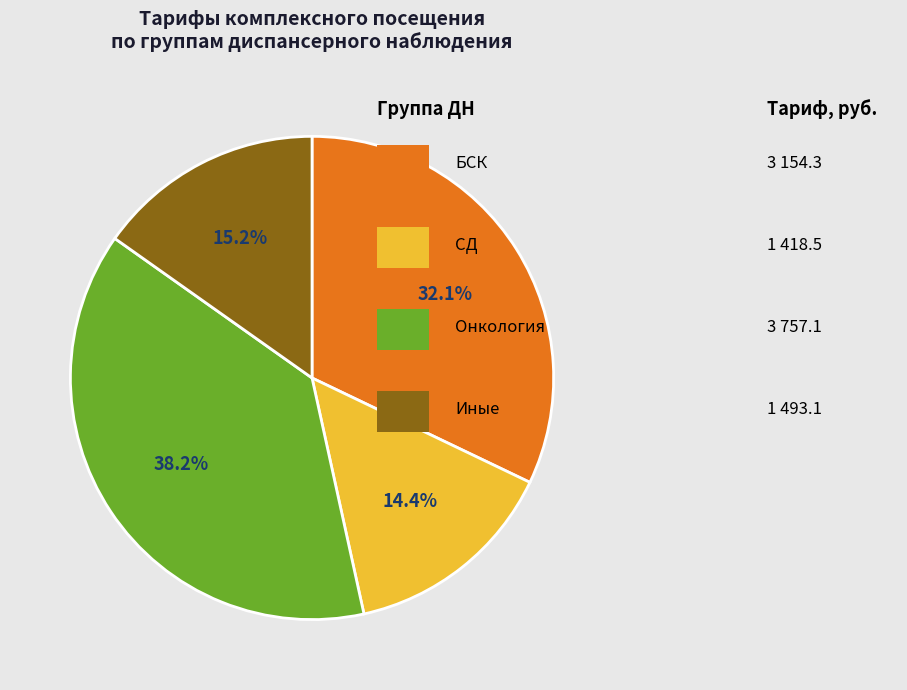

Does any single category account for the majority?

No